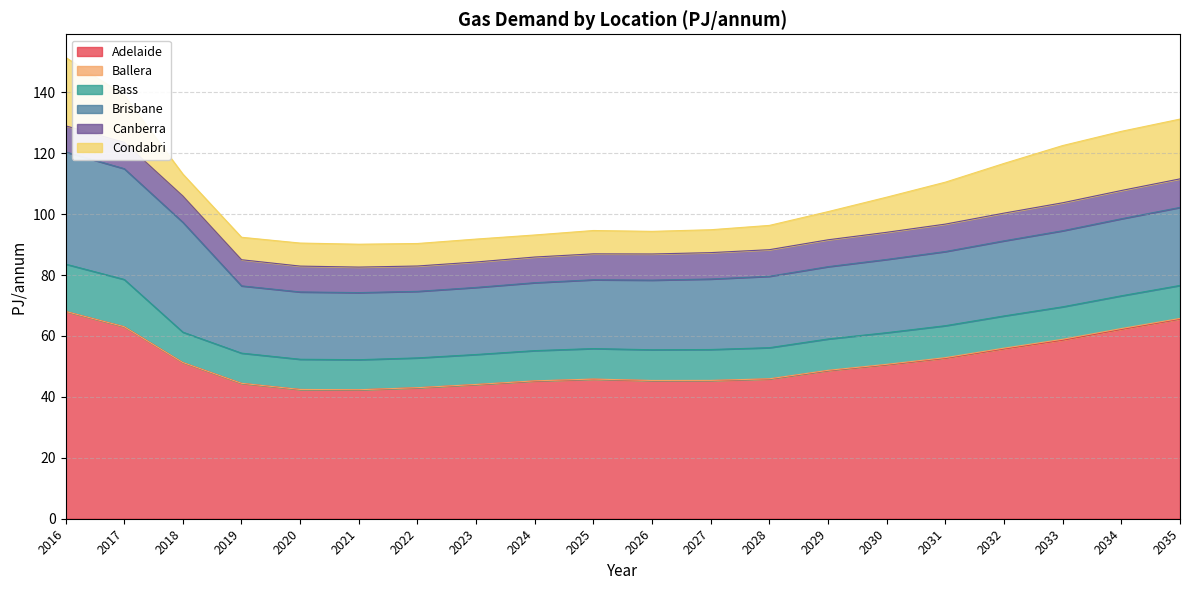

At which category does Ballera reach its first local peak?

2018